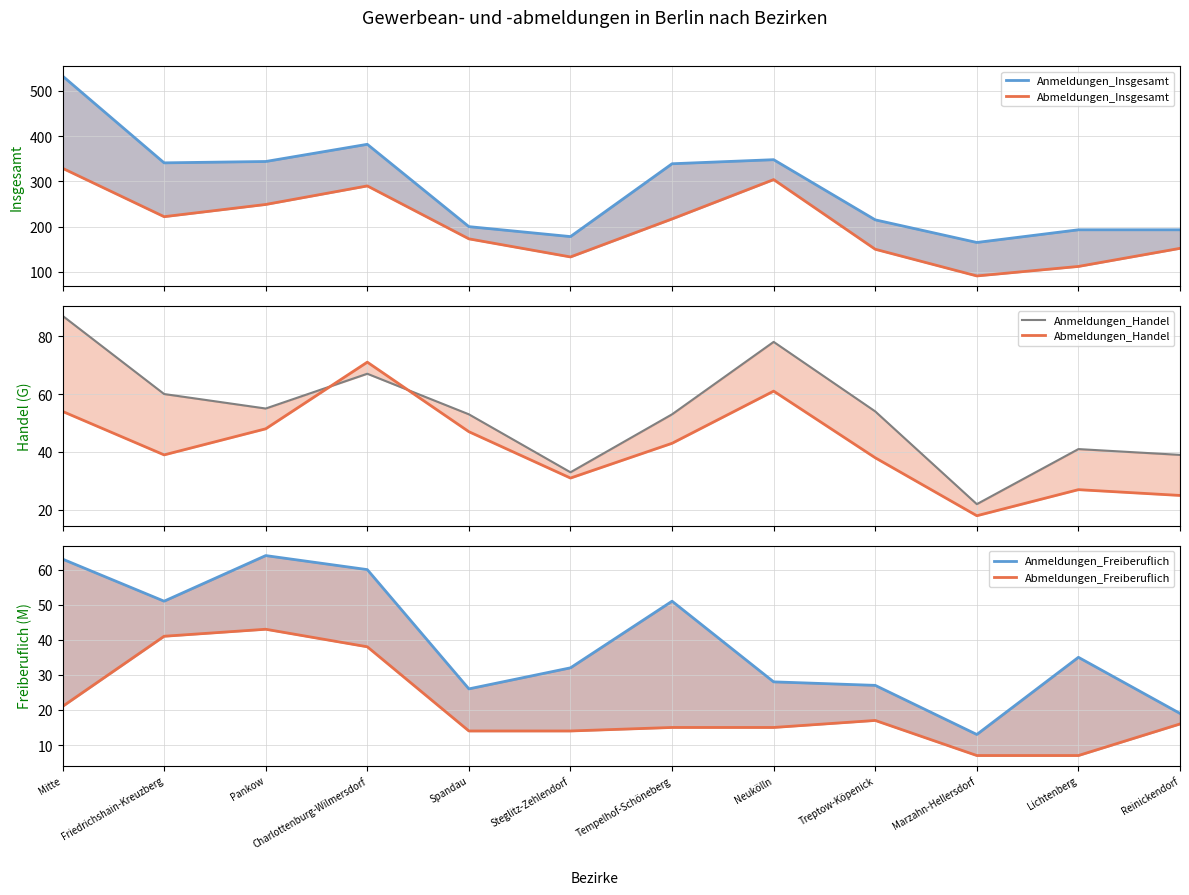

How many data points in Anmeldungen_Handel are less than 54?

6